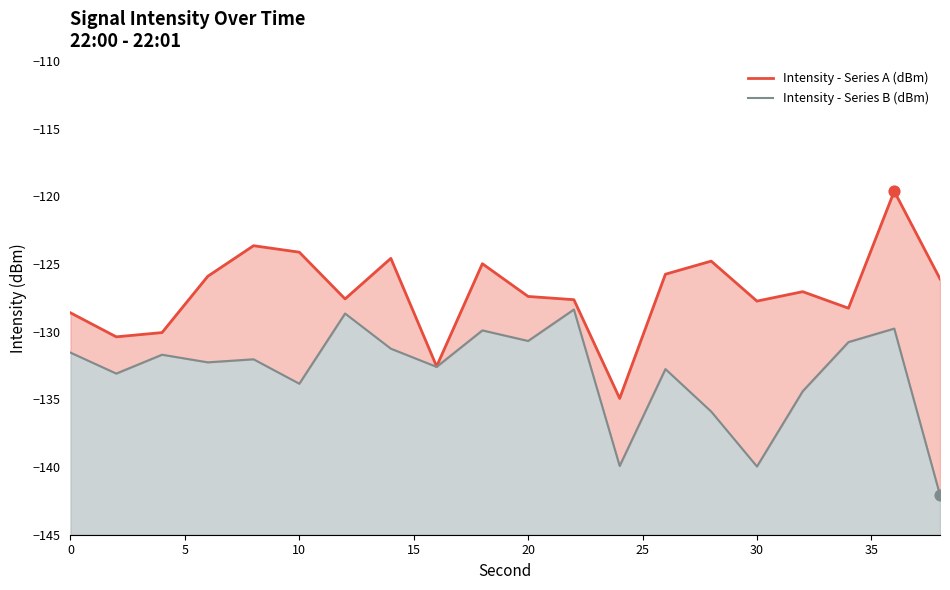

Is the value of Intensity - Series A (dBm) at 19 greater than the value of Intensity - Series B (dBm) at 19?

Yes